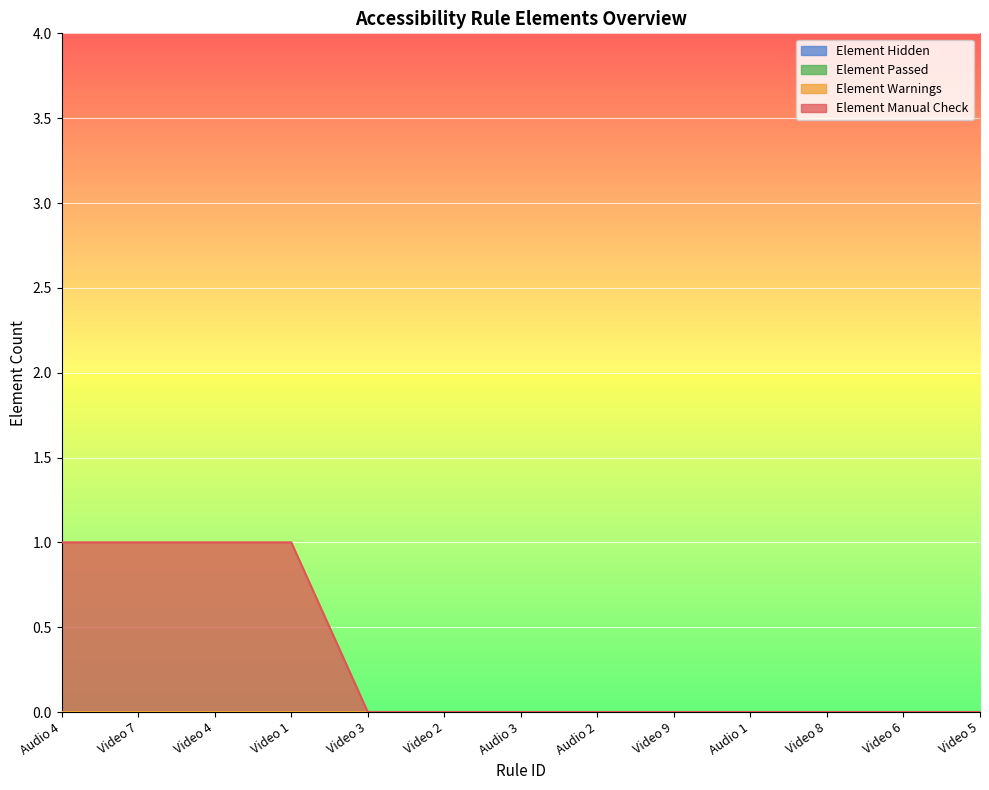

Which label corresponds to the largest value in the chart?

Audio 4